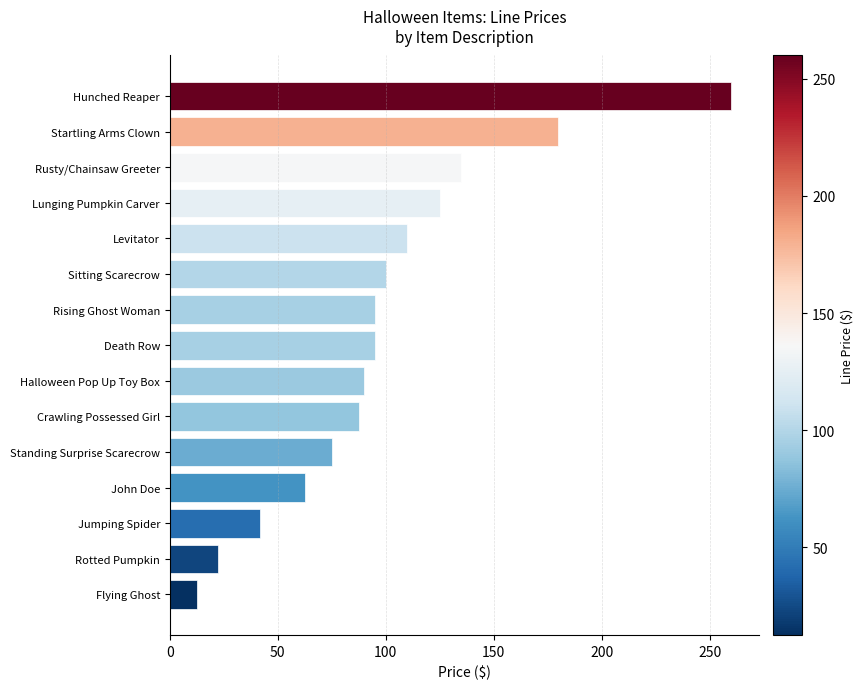

What is the minimum value shown in the chart?

12.5